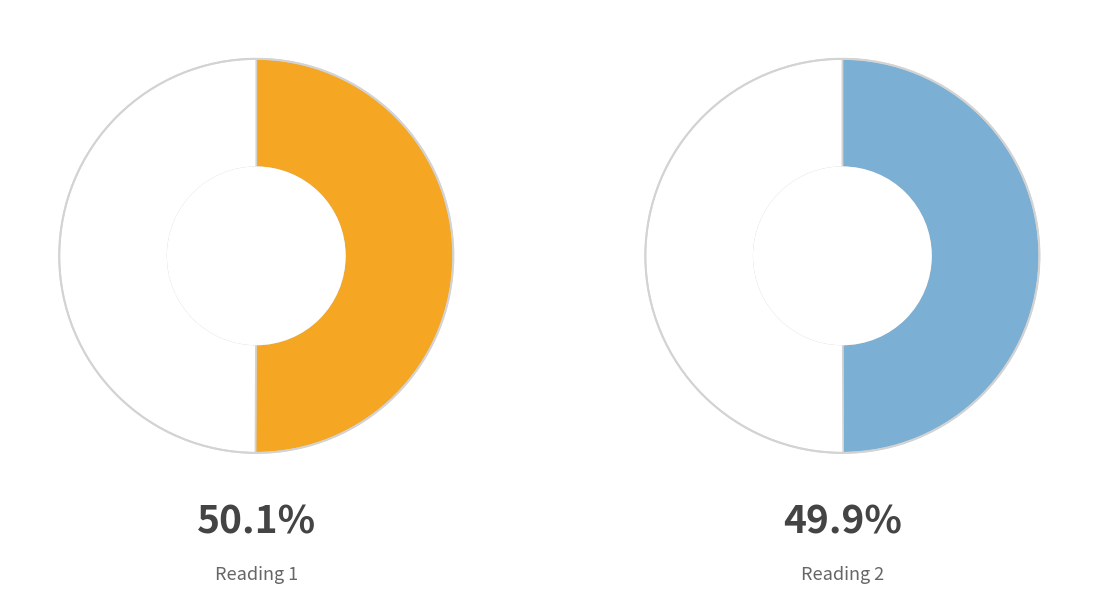

To the nearest percent, what portion does 2023-03-22T05:32:24.830Z represent?

50%